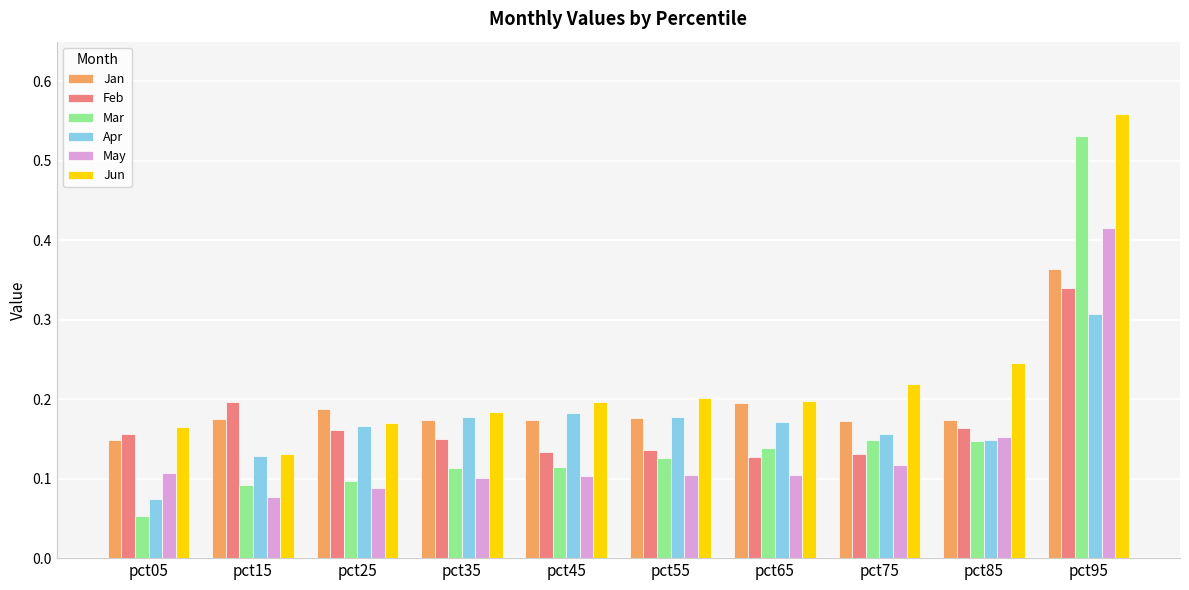

Which series has the widest spread of values?

Mar